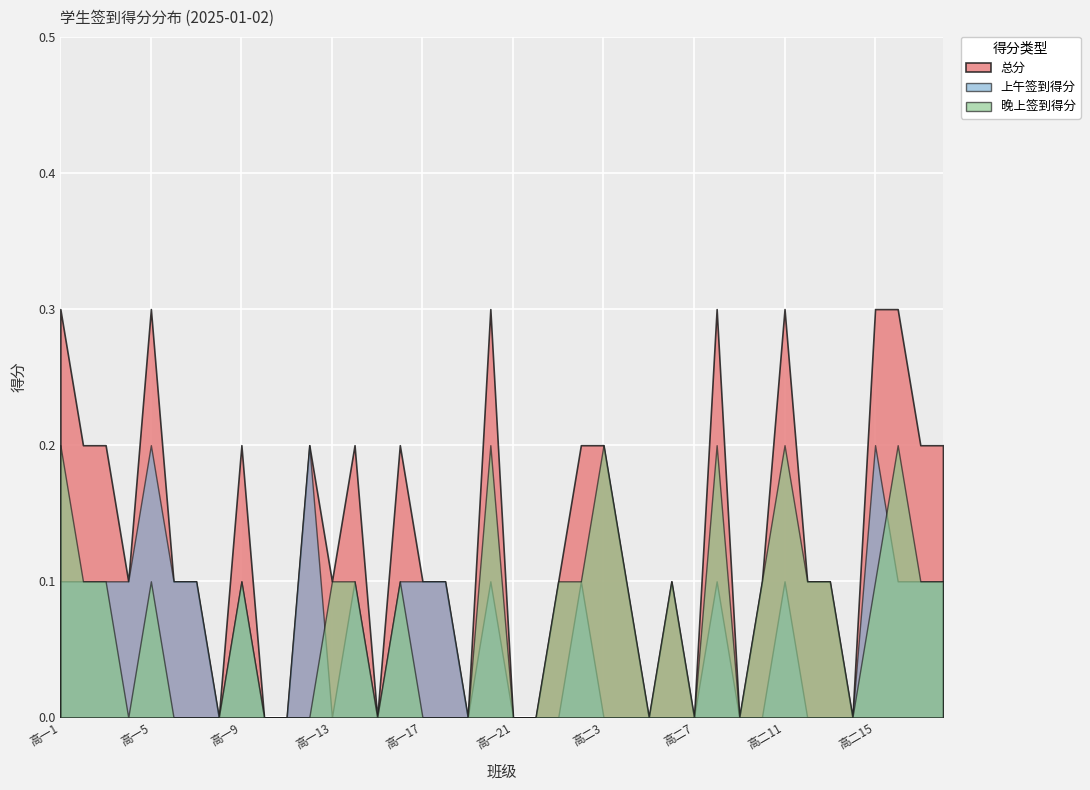

How many intersections are there between 晚上签到得分 and 上午签到得分?

2